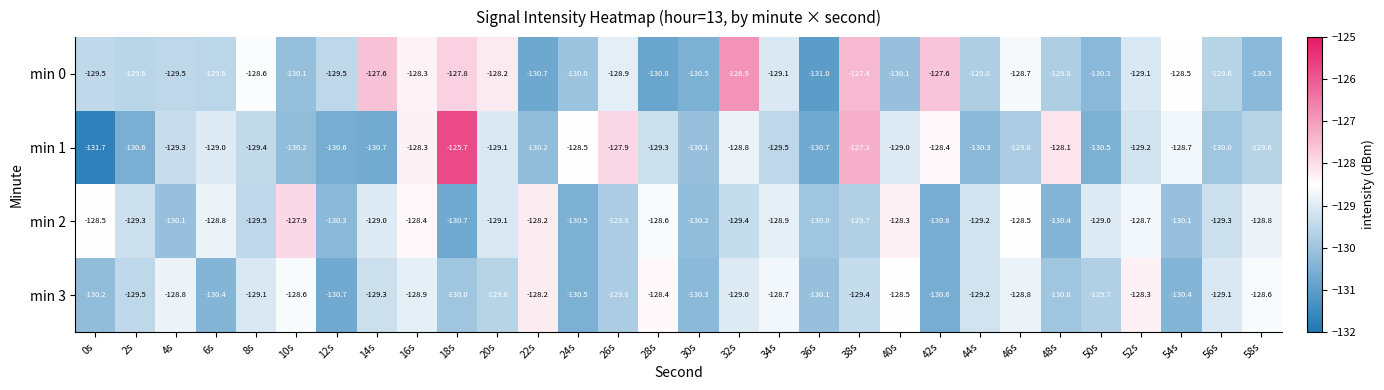

What is the maximum value shown in the chart?

-125.7